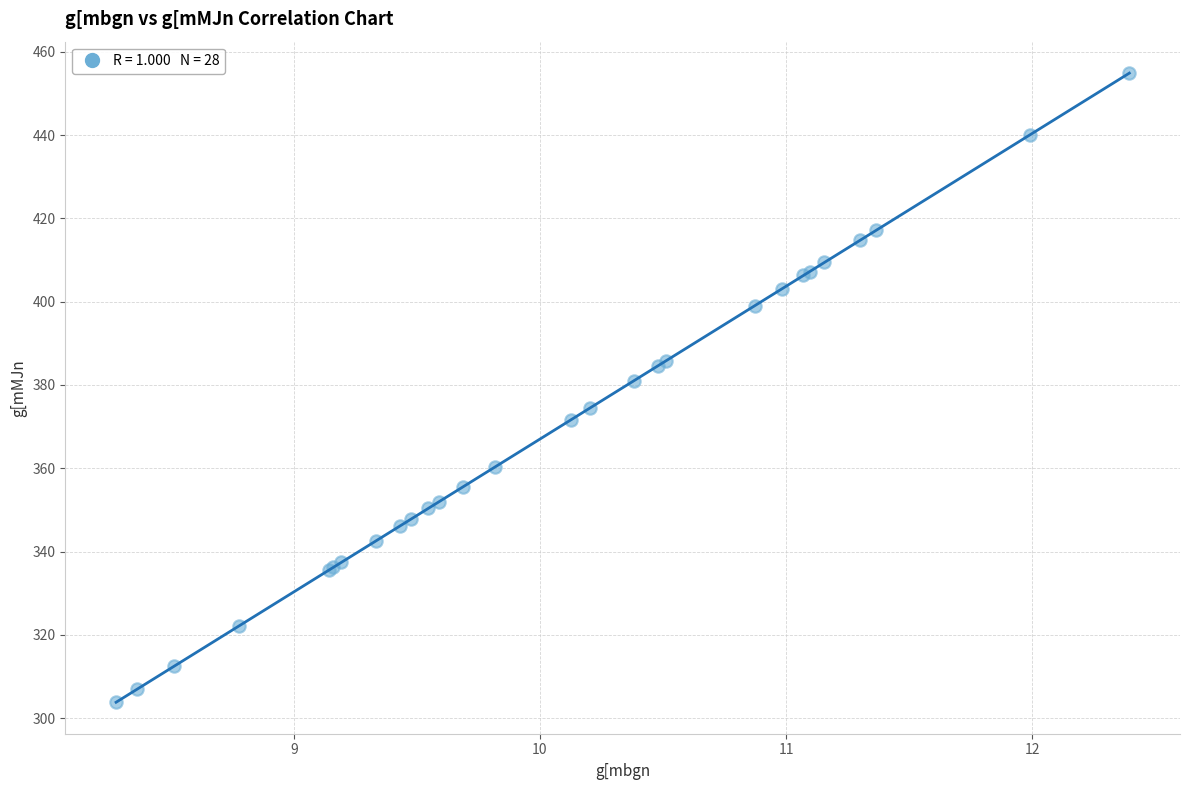

What Y value in the scatter plot is closest to 379?

380.9